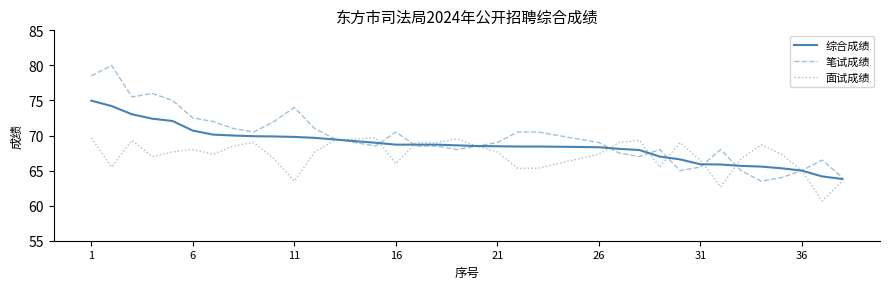

What is the lowest value of the 笔试成绩 series?

63.5